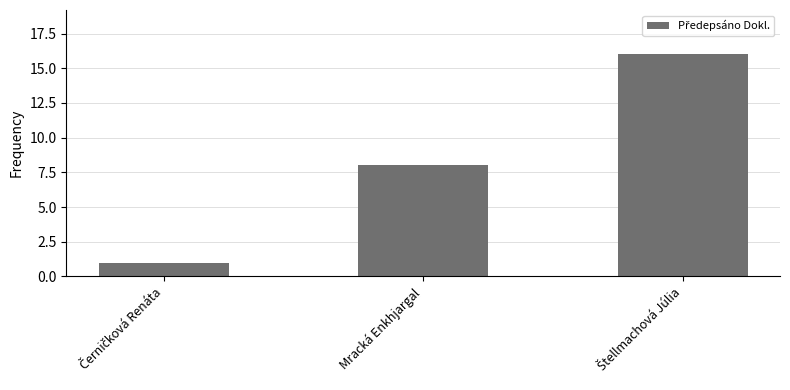

Where is the data nearest to the value 8?

Mracká Enkhjargal